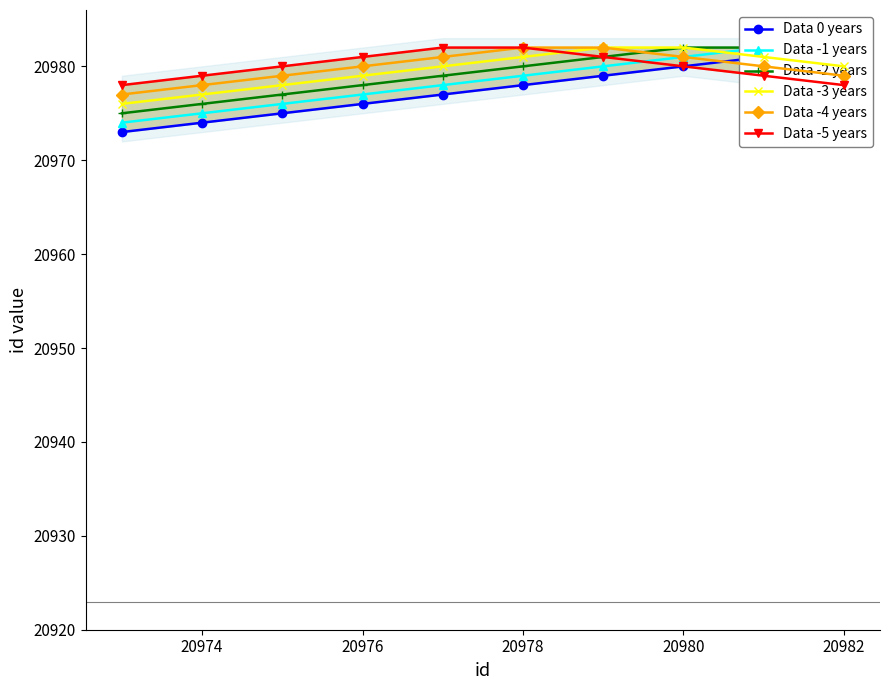

True or false: Data 0 years and Data -1 years intersect in this chart.

False